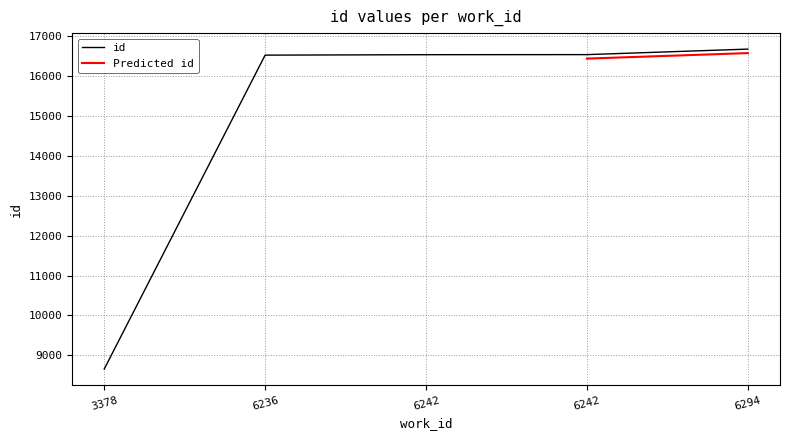

The value at 6236 is 16526. True or false?

True